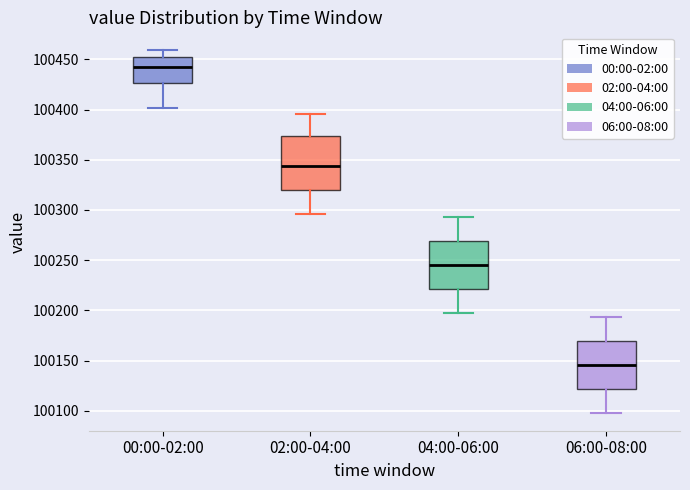

Reading left to right, read every box against the y-axis: the position of its median line, the range the box covers, and the ends of its whiskers. The values are not printed on the chart, so give them approximately, as read against the axis.

00:00-02:00: median 100440, box 100425 to 100450, whiskers 100400 to 100460
02:00-04:00: median 100345, box 100320 to 100375, whiskers 100295 to 100395
04:00-06:00: median 100245, box 100220 to 100270, whiskers 100195 to 100295
06:00-08:00: median 100145, box 100120 to 100170, whiskers 100100 to 100195